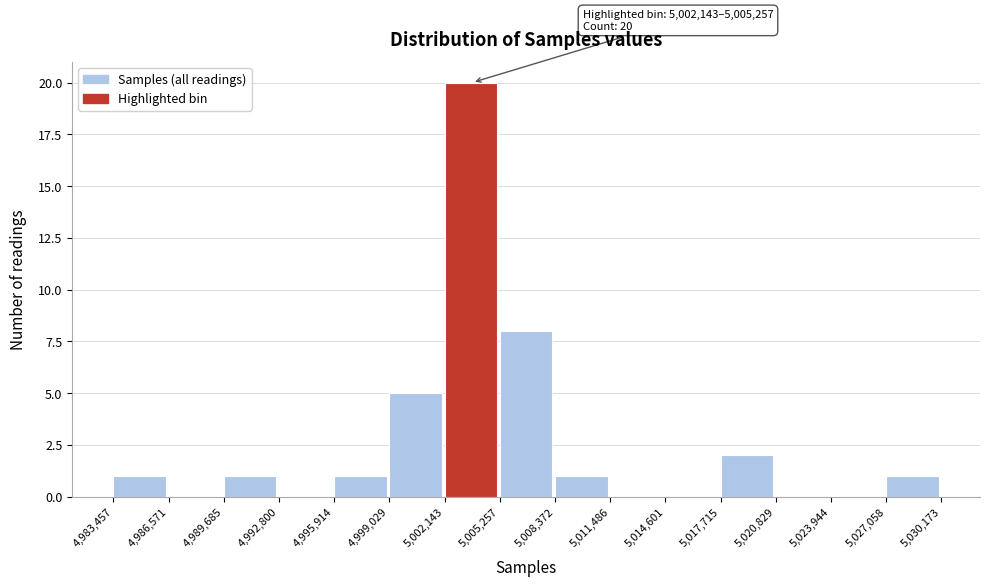

Over which range of the x-axis is the bar tallest?

5,002,143 to 5,005,257